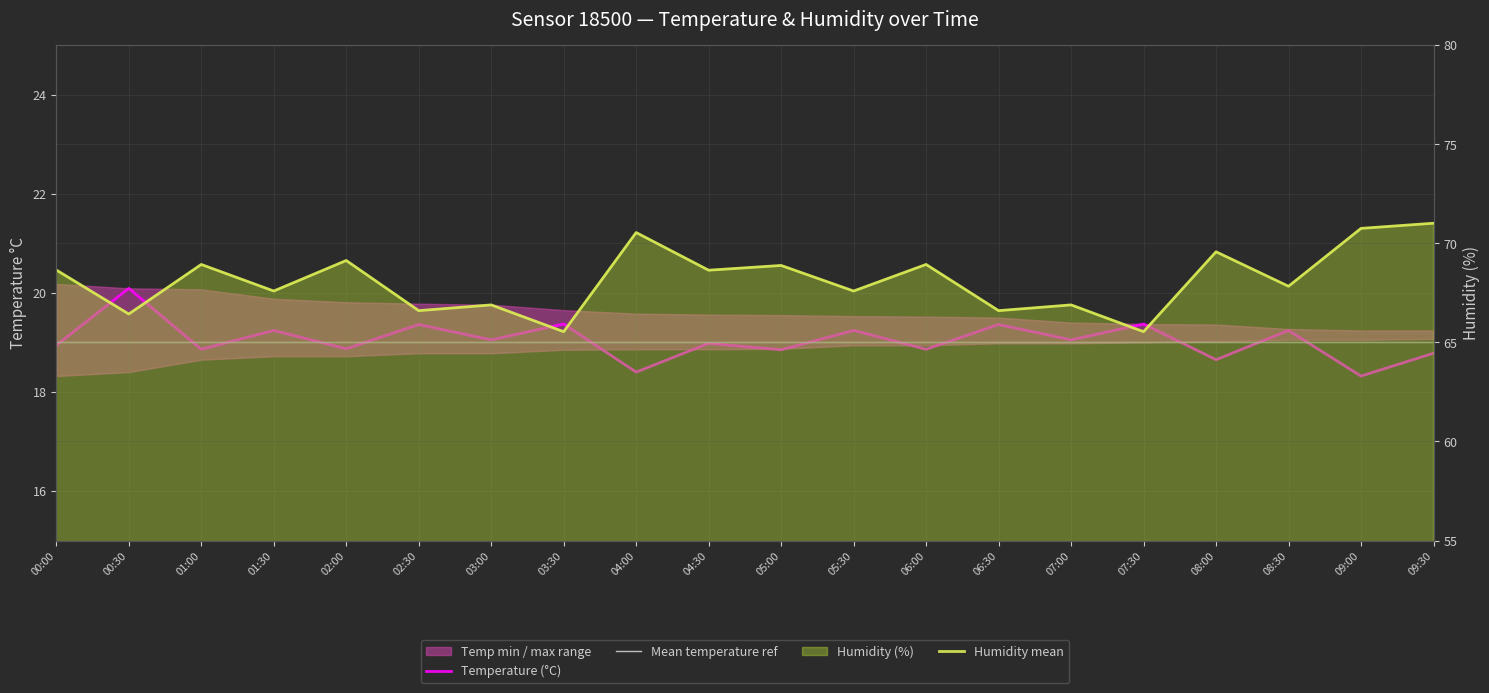

The humidity series shows 67.6 at 01:30. True or false?

True